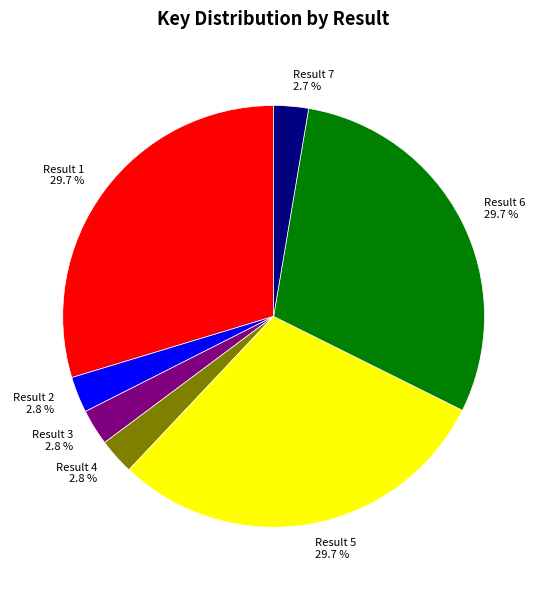

To the nearest percent, what percentage of the pie is Result 7?

3%